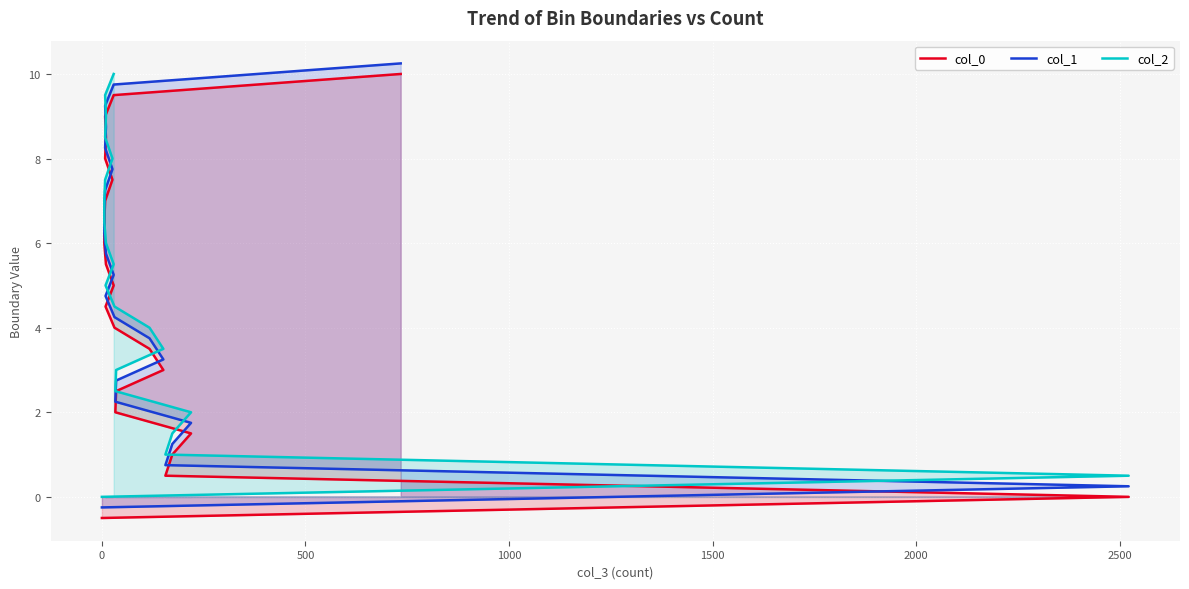

How many categories are shown in the chart?

22